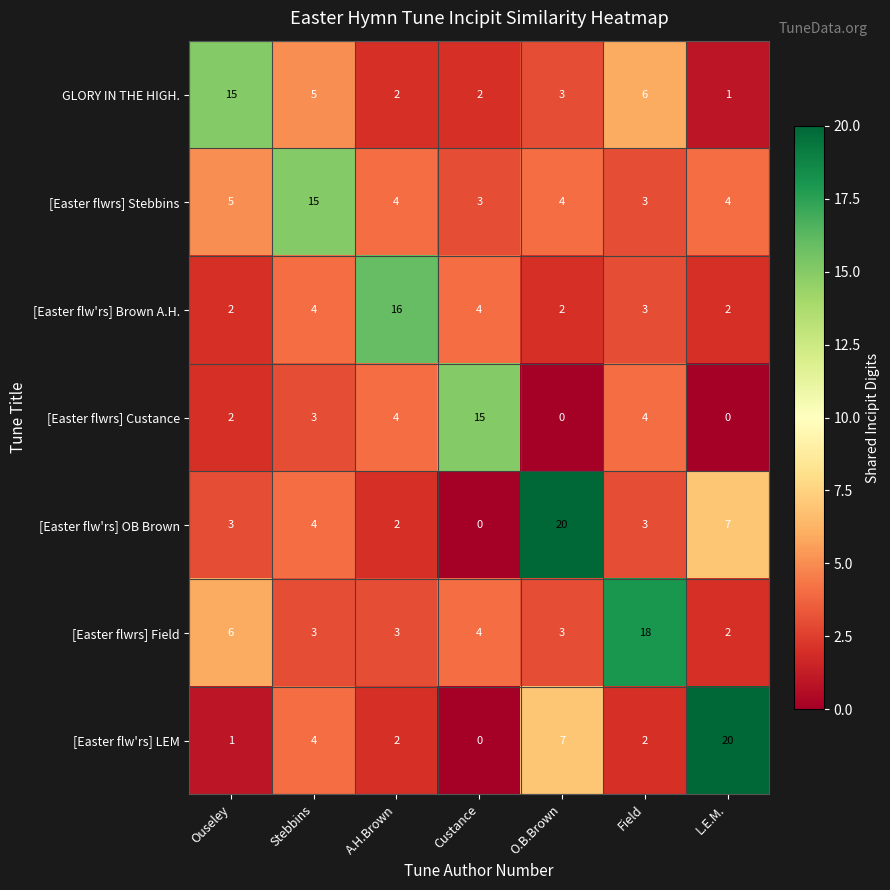

What is the spread (max minus min) of values at A.H.Brown?

14